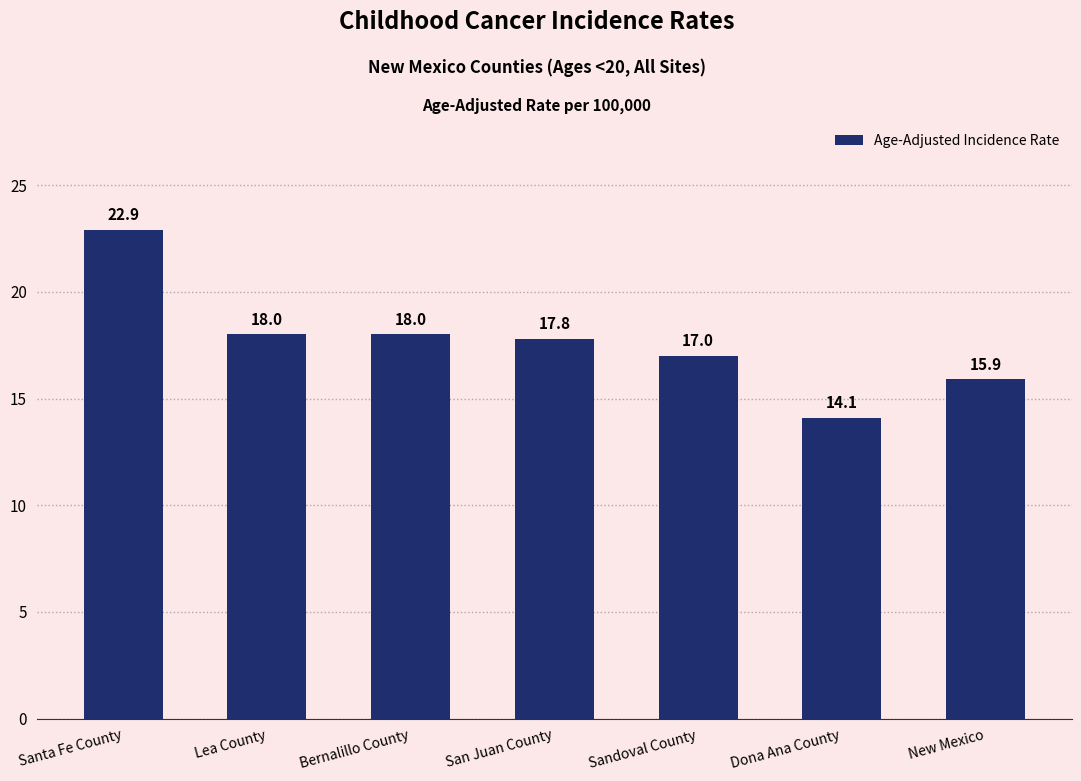

What is the maximum value shown in the chart?

22.9